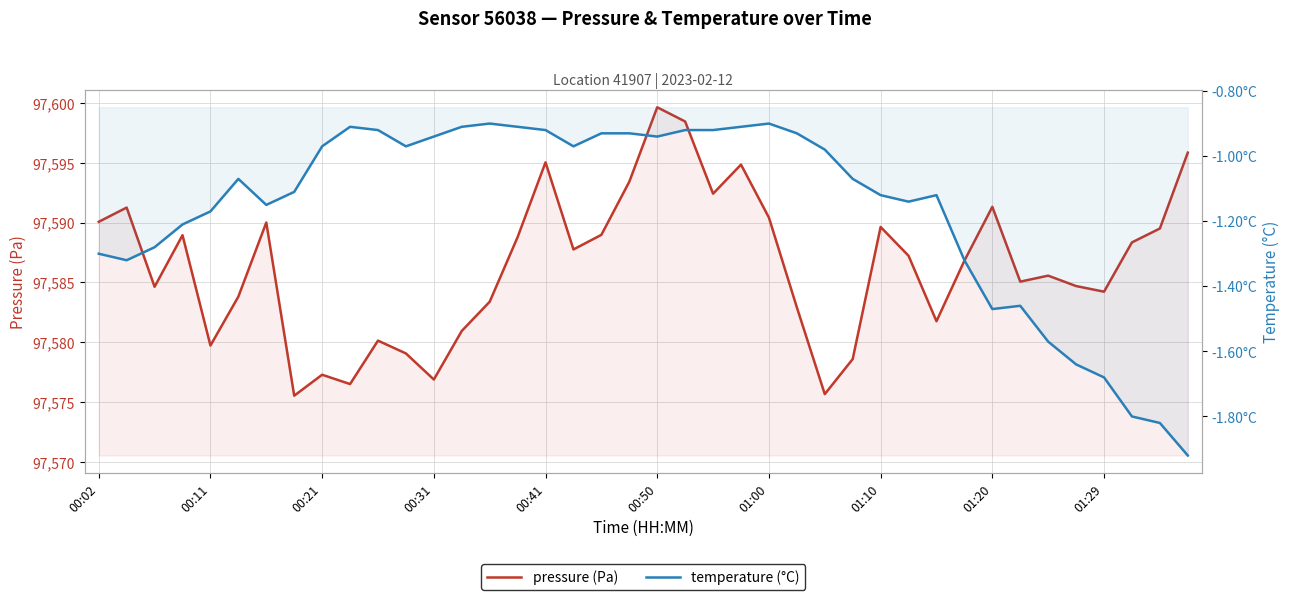

At how many categories does at least one series exceed 94853?

40